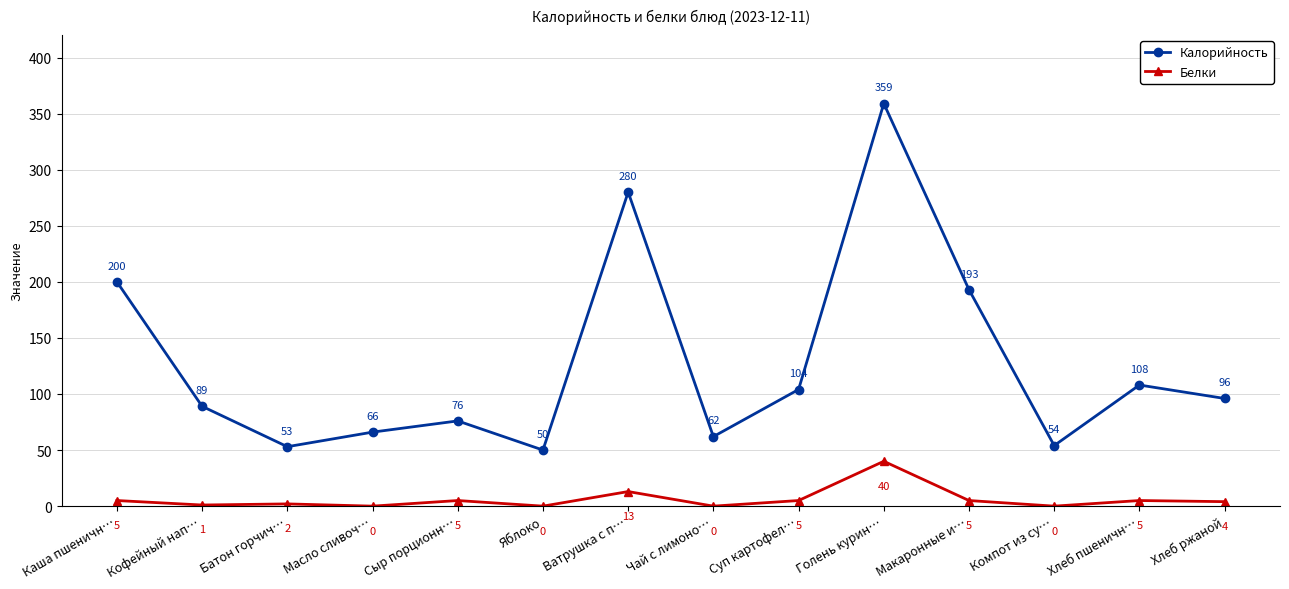

Is the value of Белки at Голень курин… greater than the value of Калорийность at Яблоко?

No